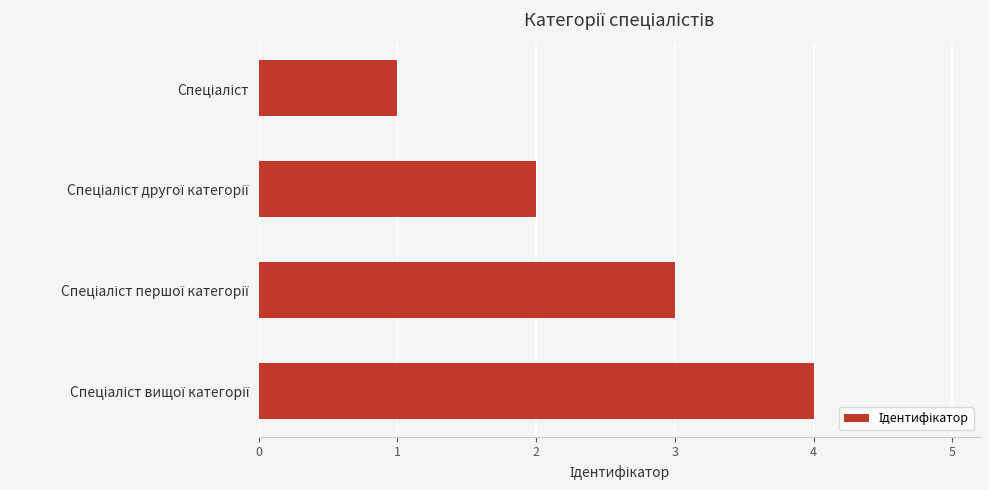

What is the greatest value displayed?

4